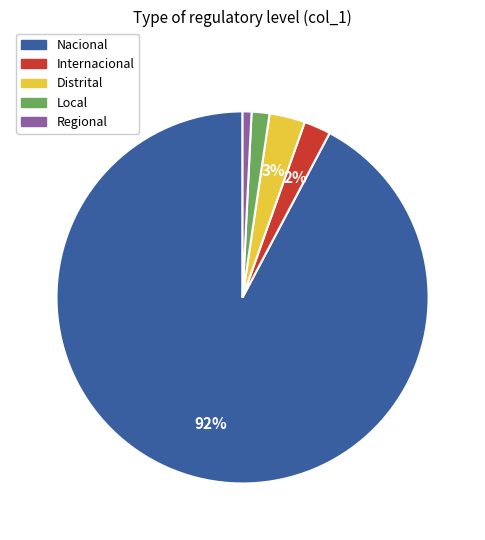

Which has a higher value, Regional or Local?

Local